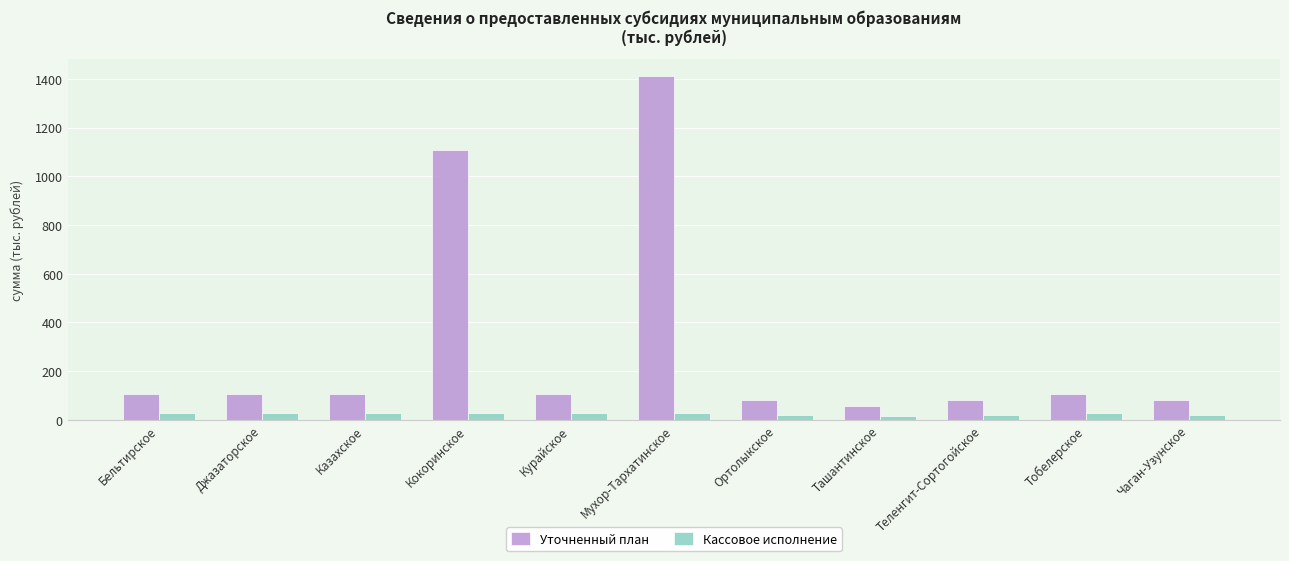

What is the lowest value of the Уточненный план series?

56.3